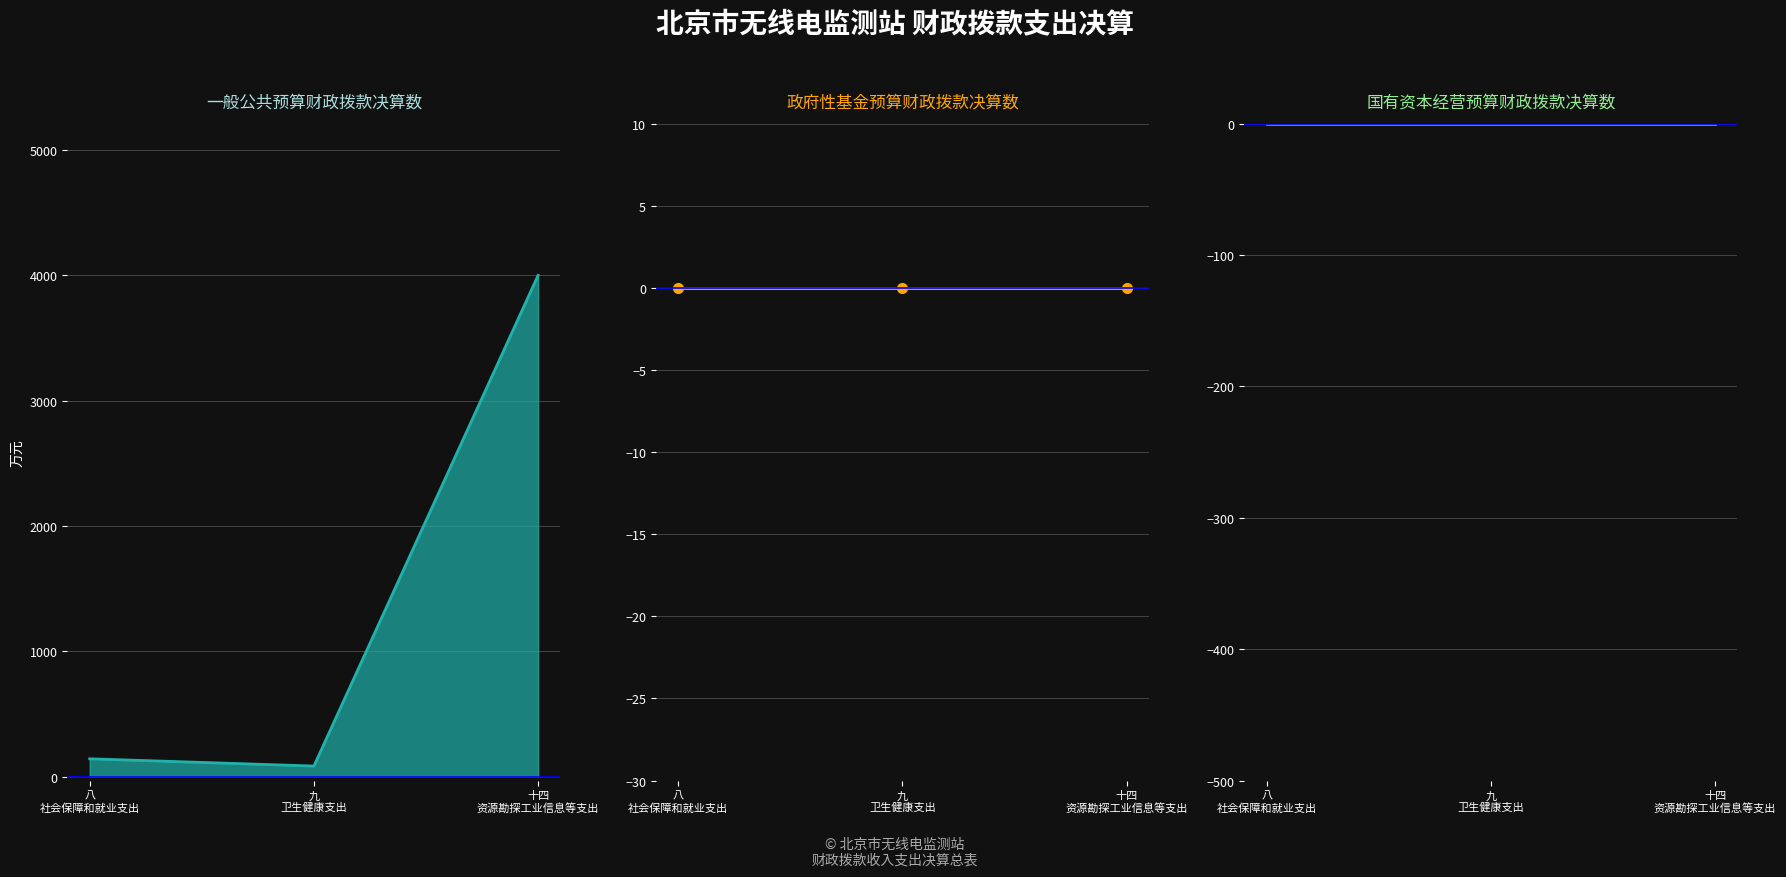

Which label corresponds to the largest value in the chart?

十四
资源勘探工业信息等支出